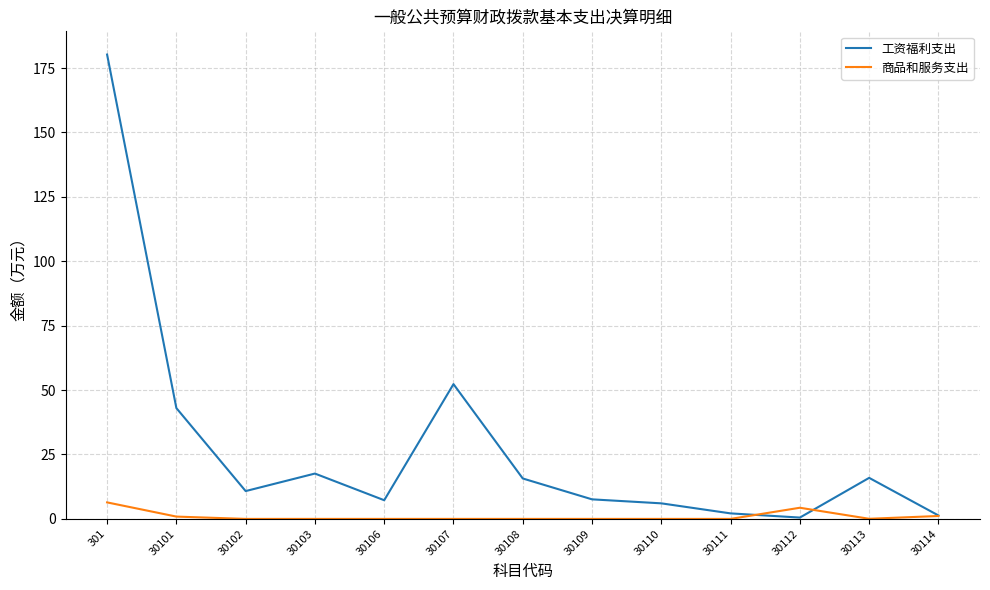

List the series in order of their overall mean, highest first.

工资福利支出, 商品和服务支出